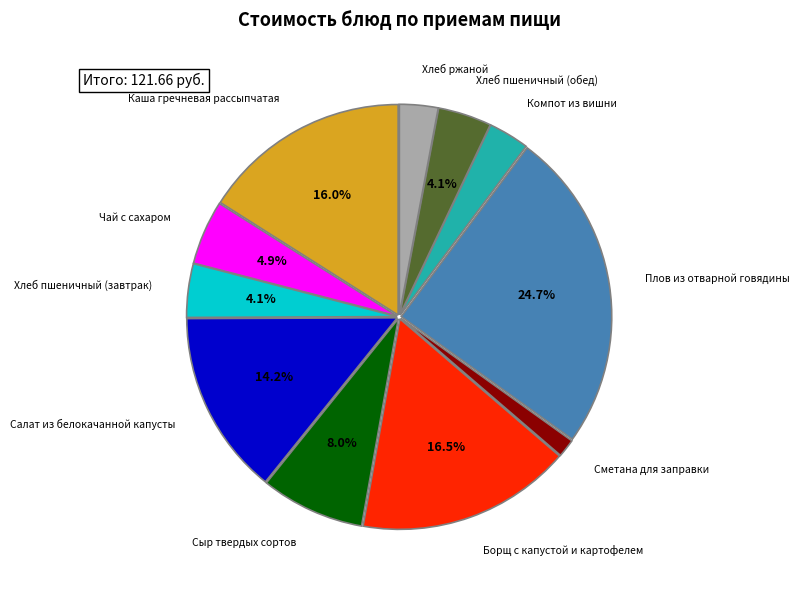

Is there any slice that represents more than half of the pie?

No